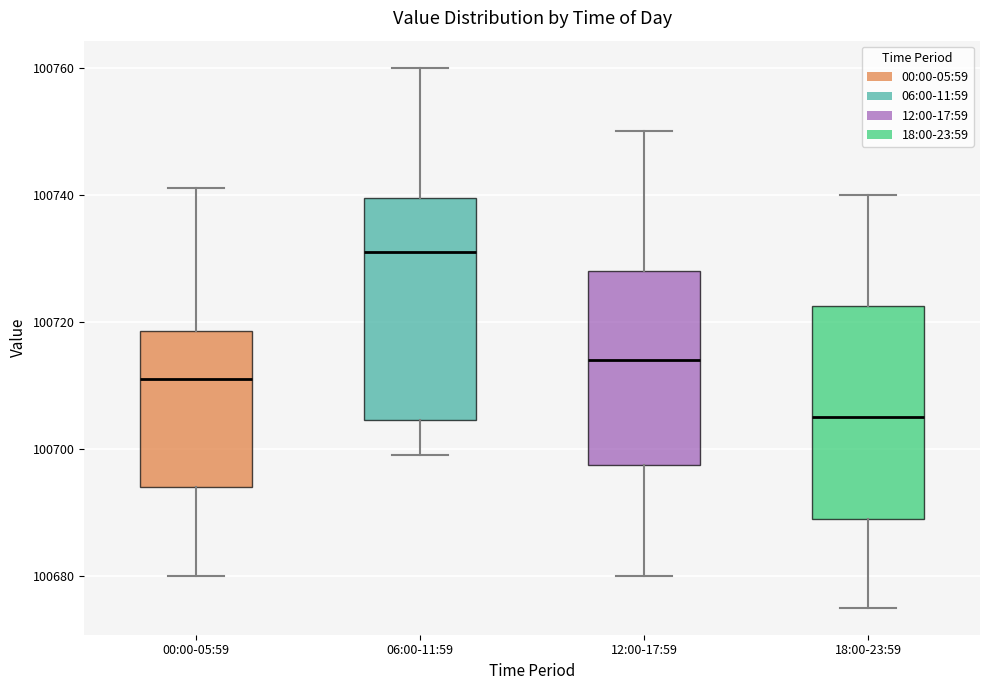

Where is the upper edge of the box for 12:00-17:59 on the y-axis? The values are not printed on the chart, so give them approximately, as read against the axis.

100728